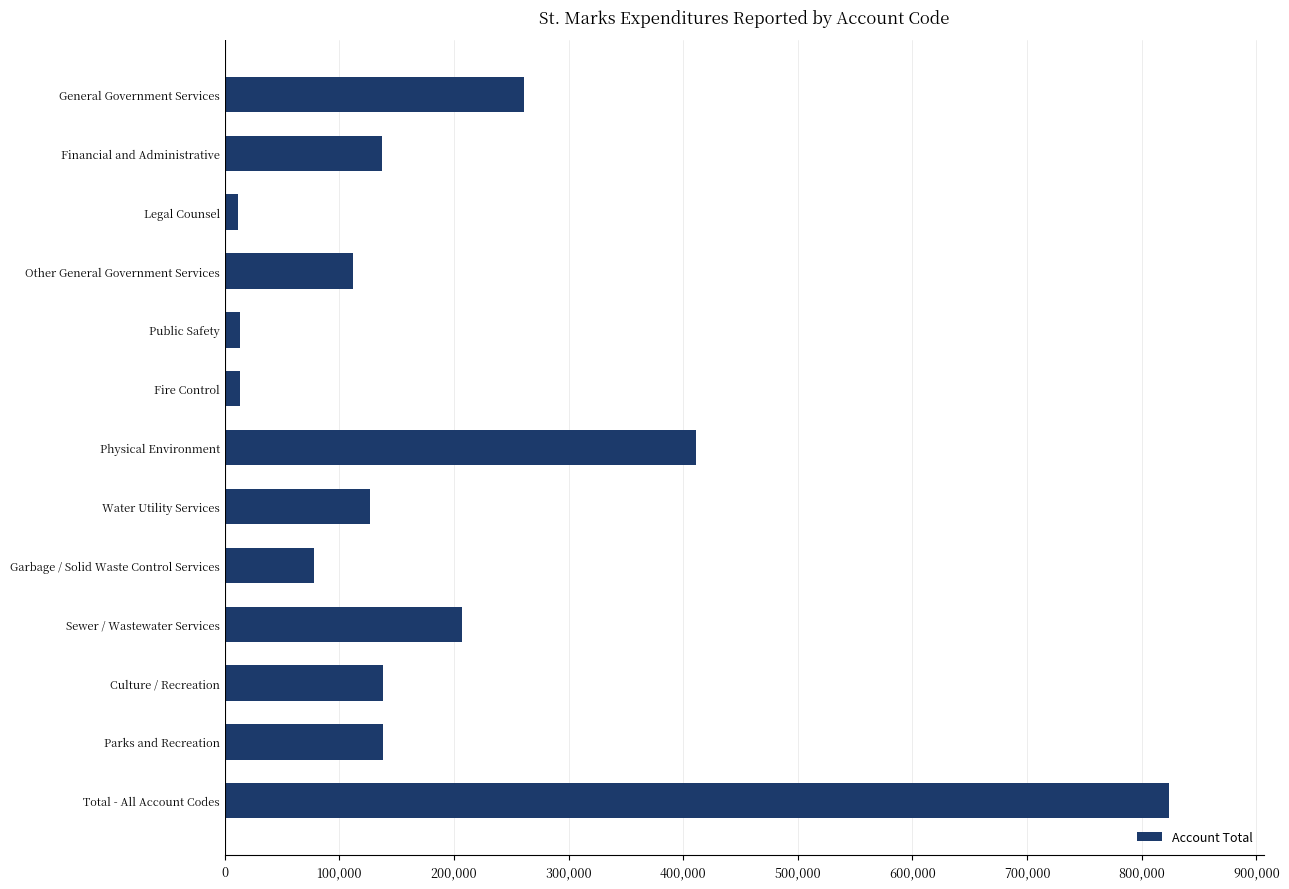

What is the change in value from Financial and Administrative to Garbage / Solid Waste Control Services?

-59309